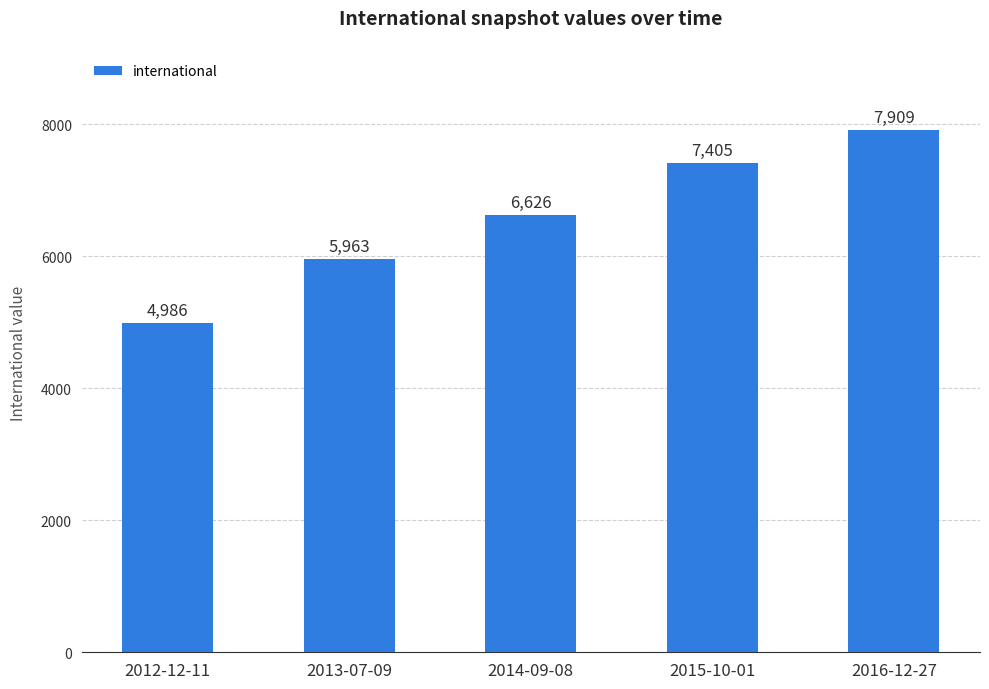

Reading left to right, what are all the values shown in this chart?

2012-12-11=4986	2013-07-09=5963	2014-09-08=6626	2015-10-01=7405	2016-12-27=7909